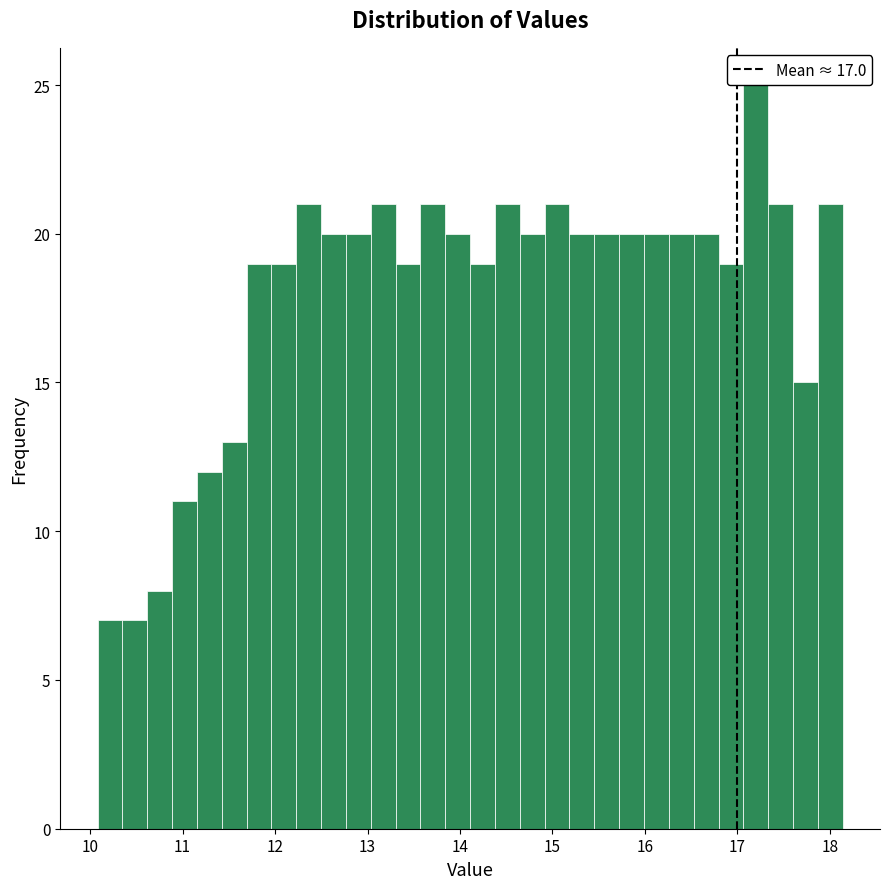

Read against the x-axis, roughly where is the centre of the tallest bar?

17.2